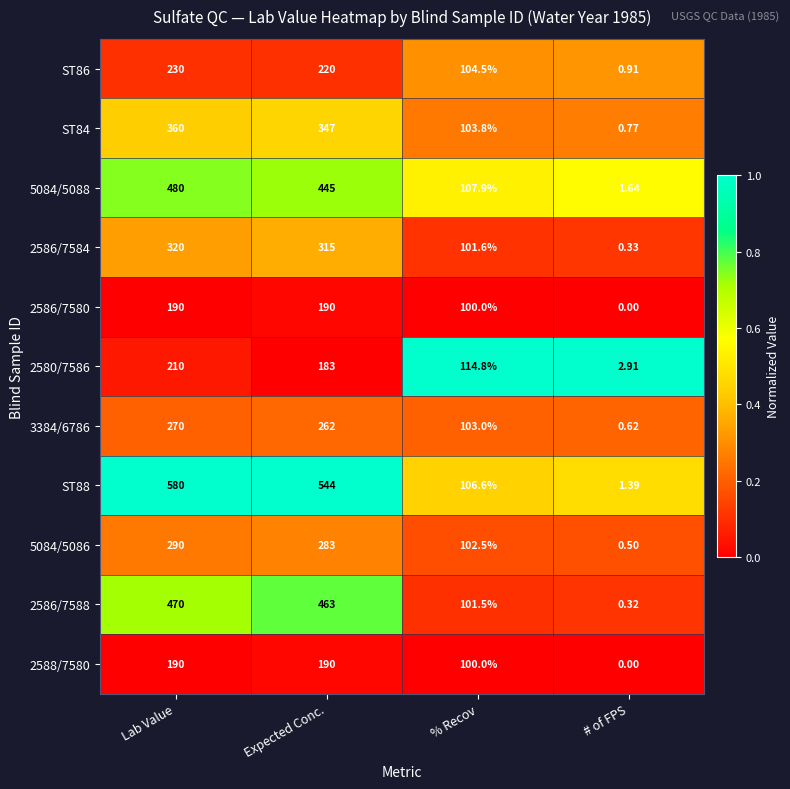

Which category has the highest value in the 3384/6786 series?

Lab Value